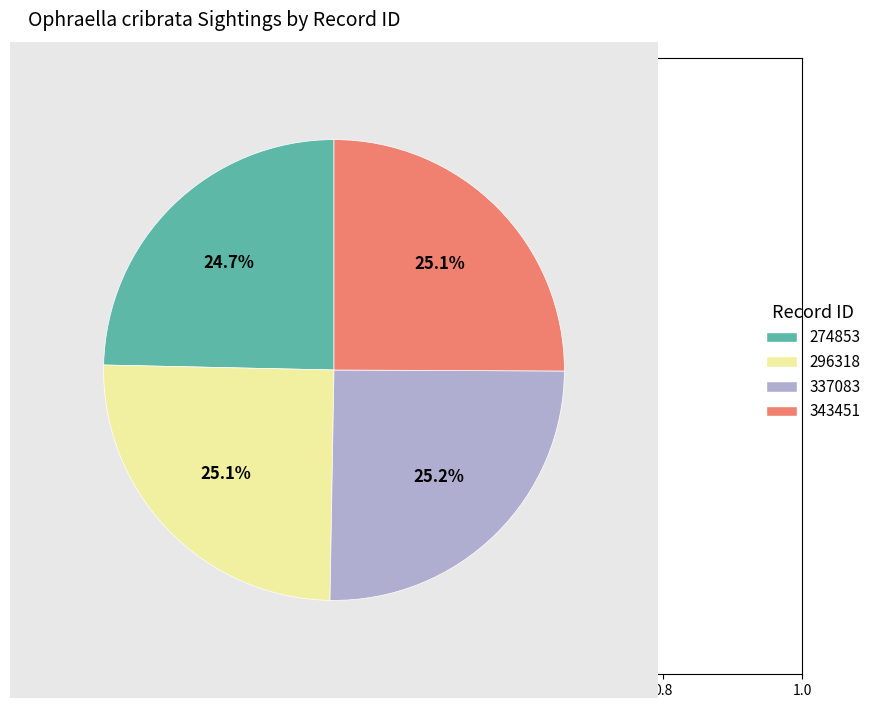

What is the ratio of the value at 274853 to the value at 343451?

1.0